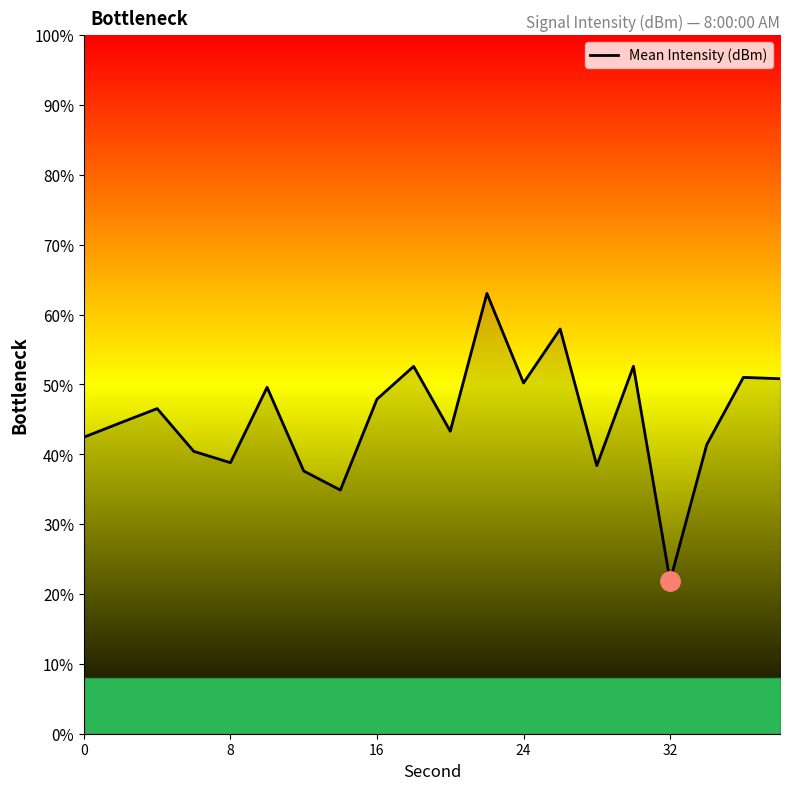

What is the maximum value shown in the chart?

63.0